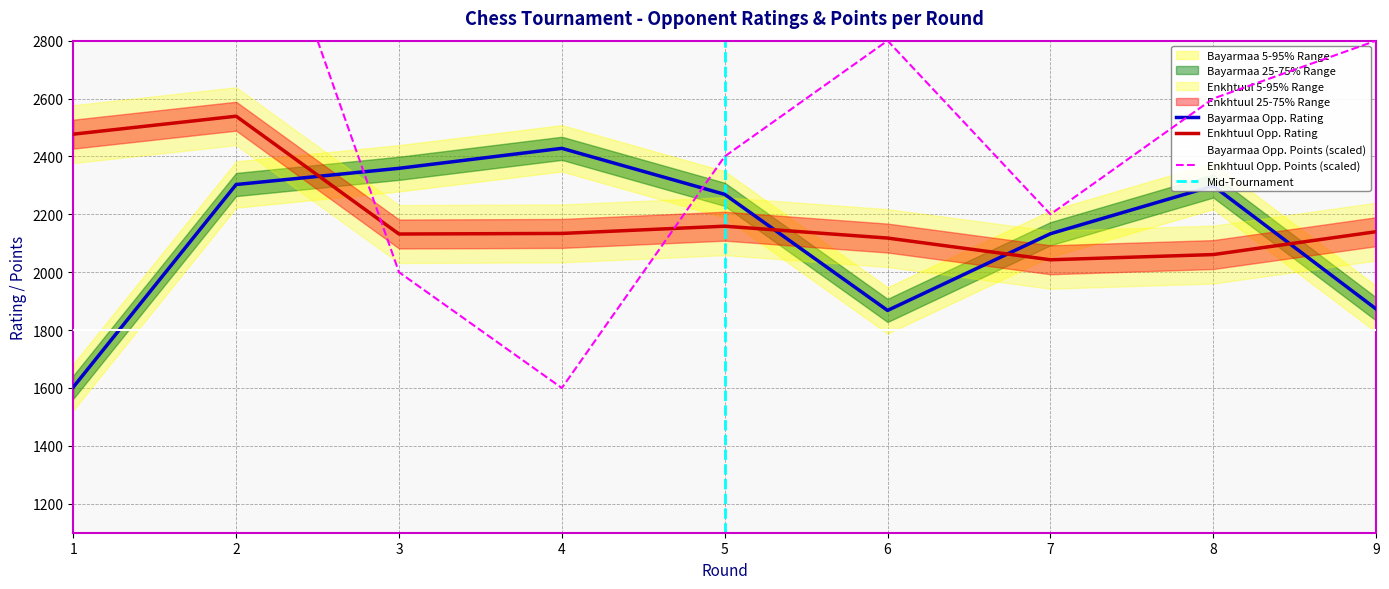

Reading left to right, extract all data points from this chart.

Bayarmaa Rating (Opponent): 1603	2303	2359	2428	2269	1868	2133	2298	1873
Enkhtuul Rating (Opponent): 2477	2539	2132	2134	2159	2118	2043	2061	2140
Enkhtuul Points (Opp): 3400	3600	2000	1600	2400	2800	2200	2600	2800